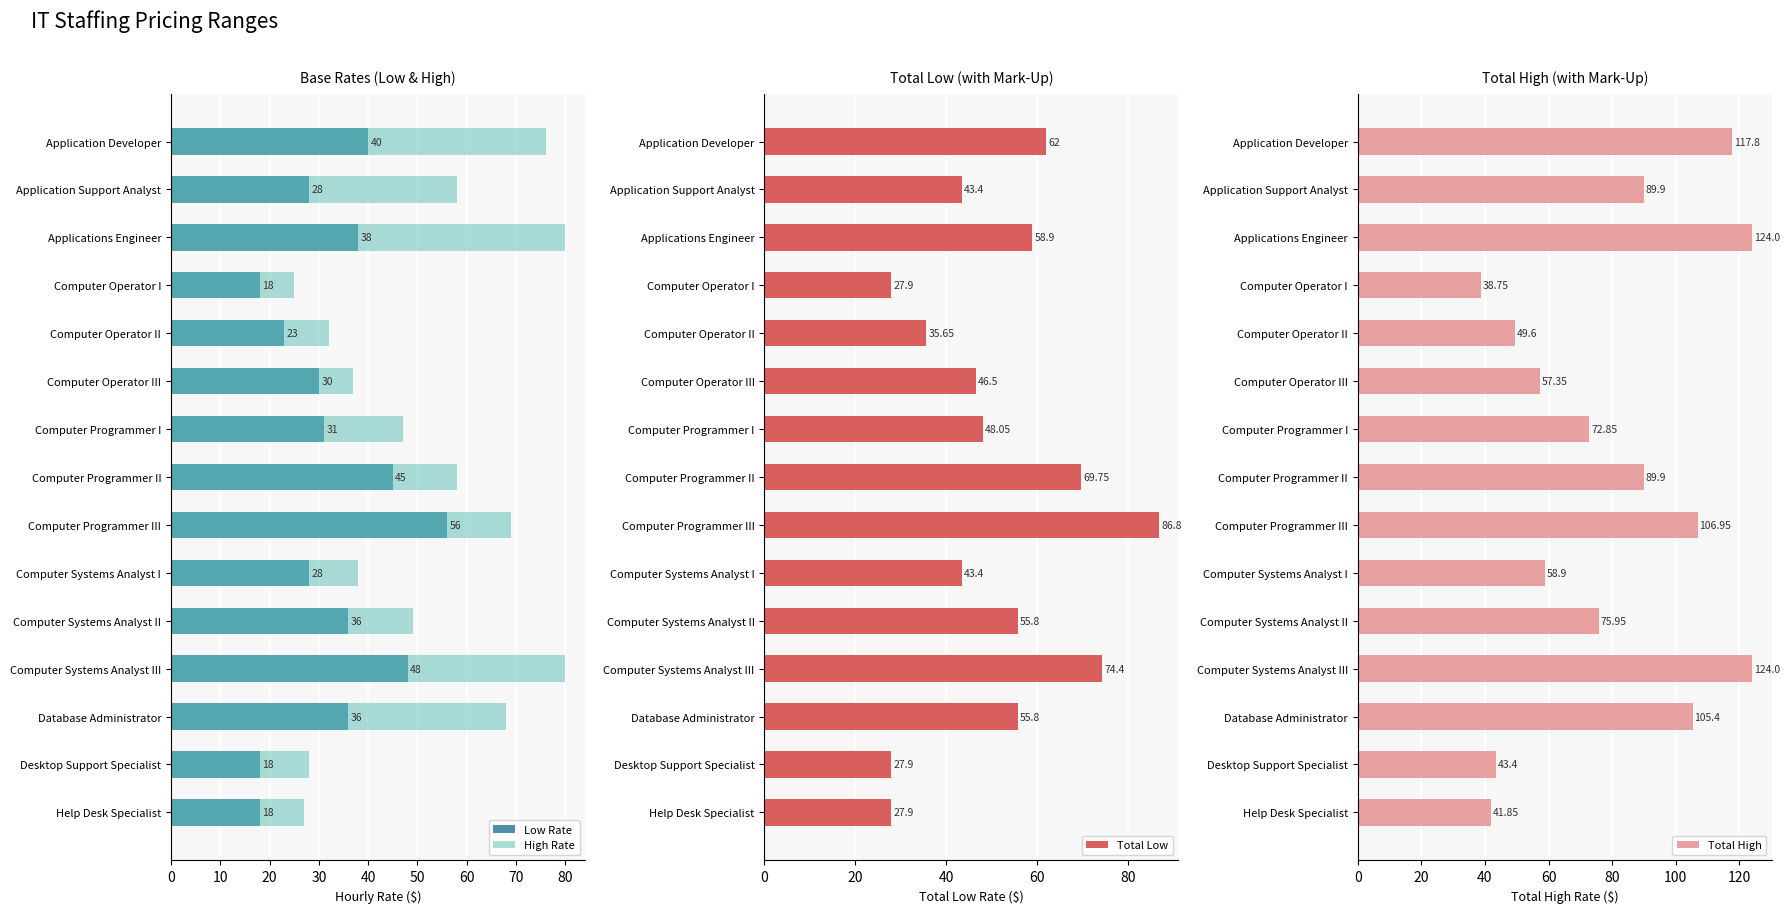

What are all the series names shown in the legend?

Low Rate, High Rate, Total Low, Total High